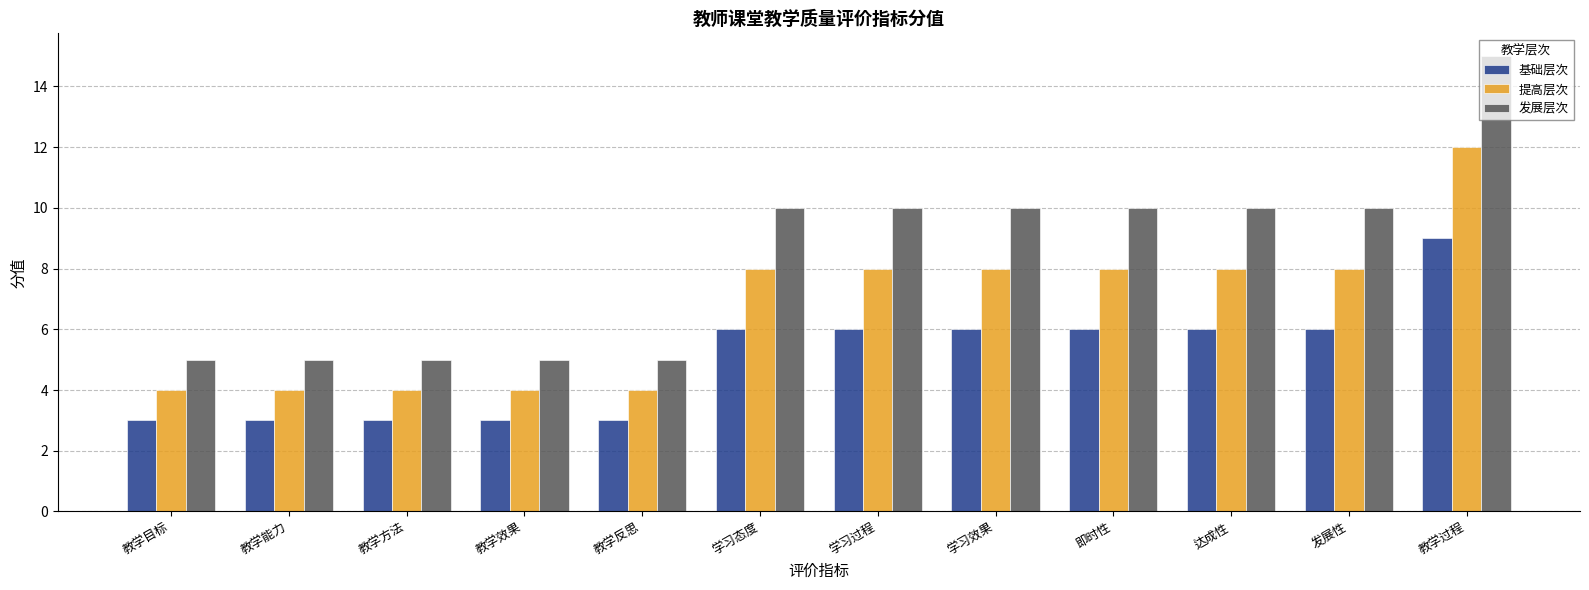

What is the difference between the 发展层次 values at 教学效果 and 发展性?

5